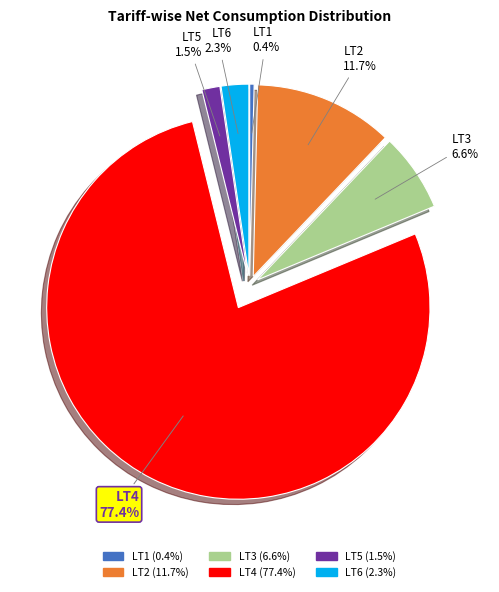

Is there any slice that represents more than half of the pie?

Yes